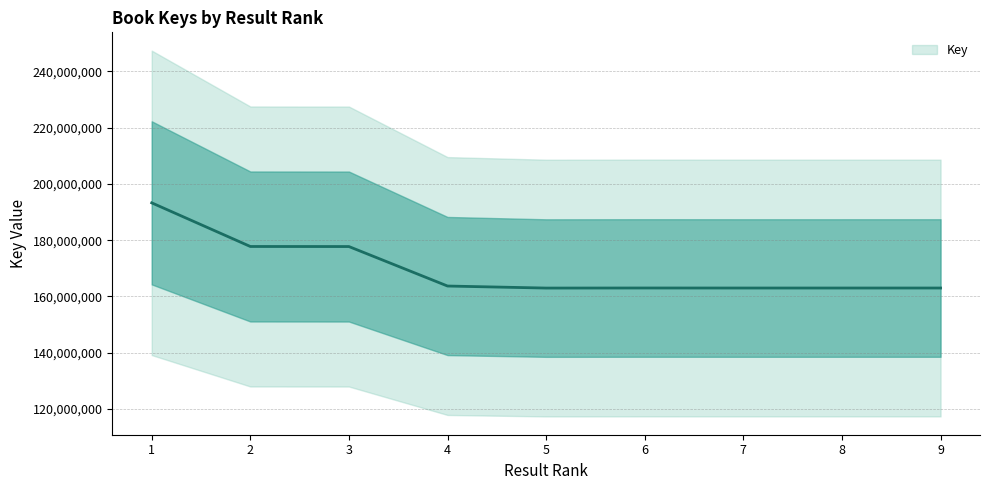

Rank the categories by value from lowest to highest.

5, 7, 8, 9, 6, 4, 3, 2, 1